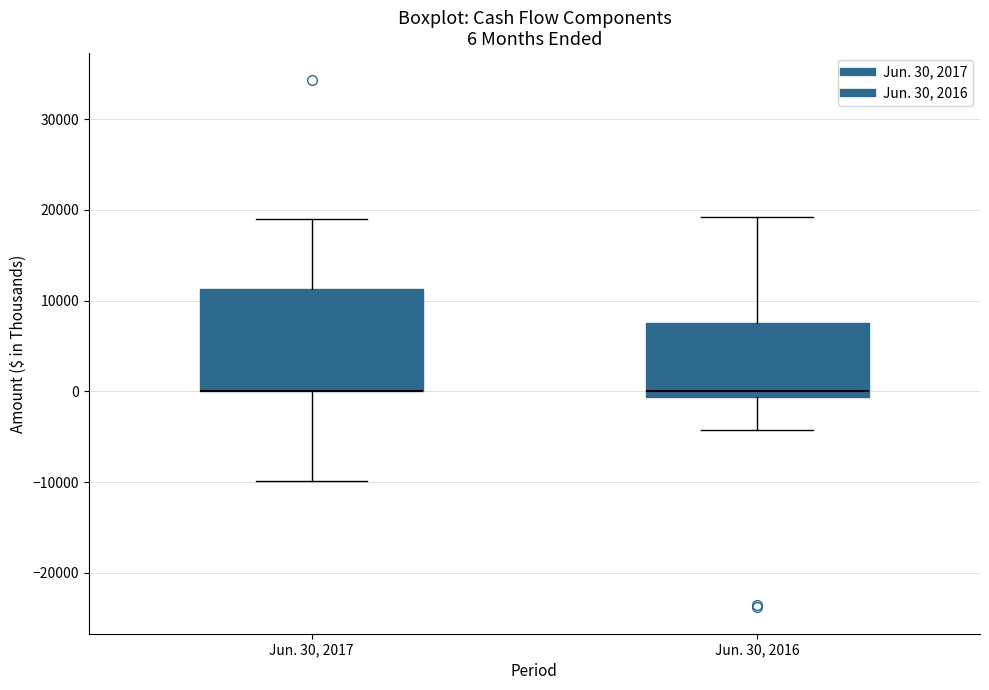

Comparing the boxes themselves (not the whiskers), which one is the tallest?

Jun. 30, 2017